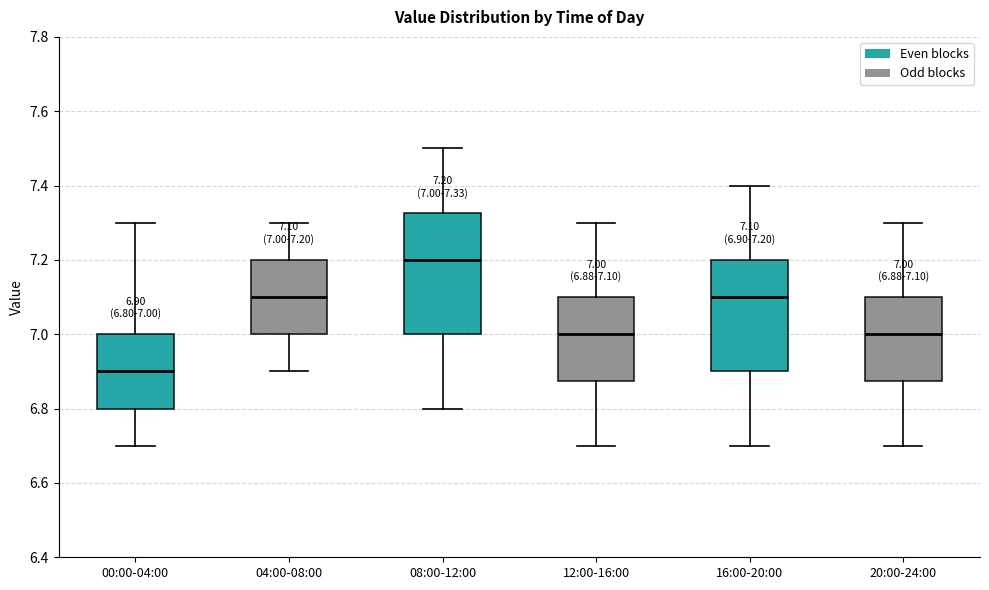

Which box has the highest median line?

08:00-12:00